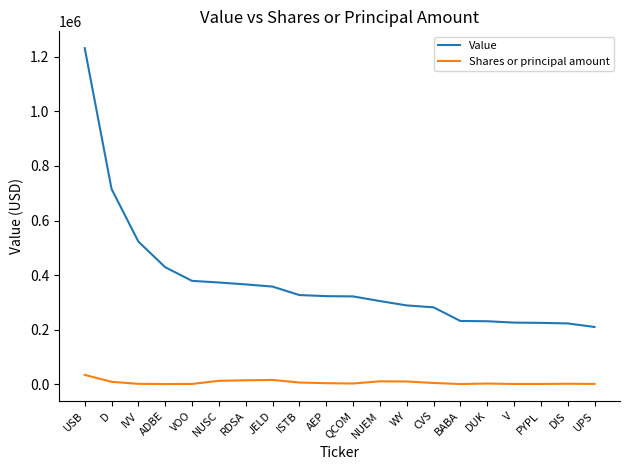

Is it true that Value equals 289000 at WY?

True